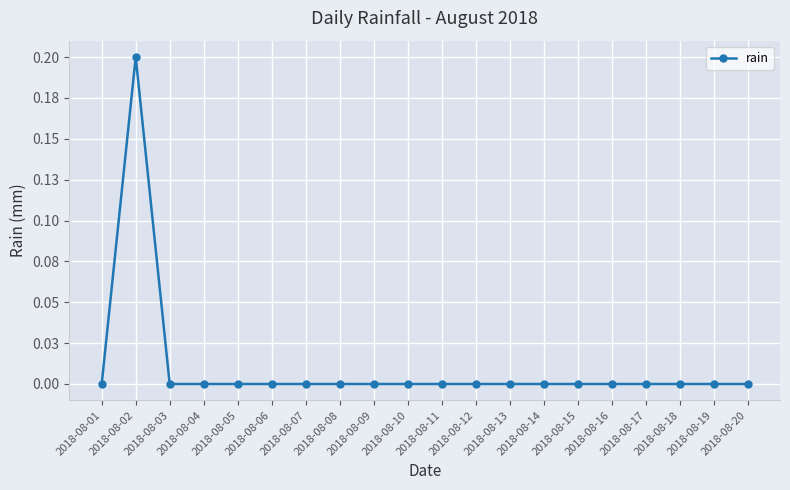

True or false: the data shows -0.1 at 2018-08-15.

False